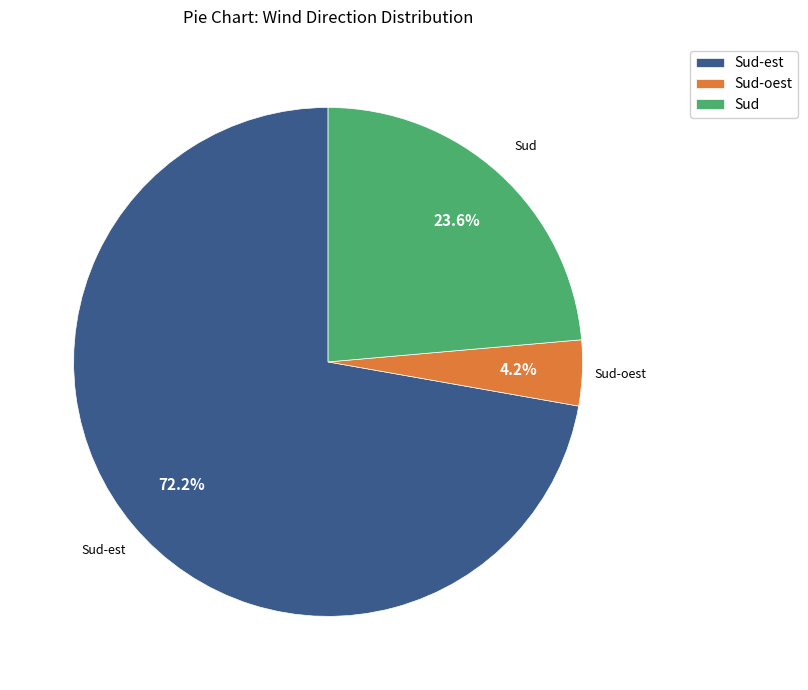

How many segments does this pie chart have?

3